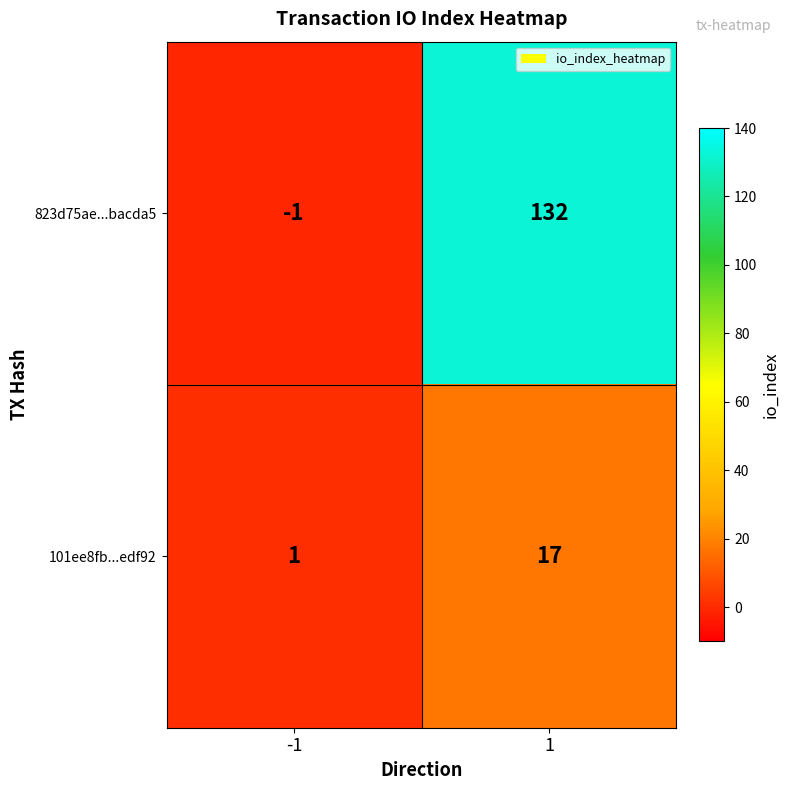

What is the difference between the 101ee8fb...edf92 values at 1 and -1?

16